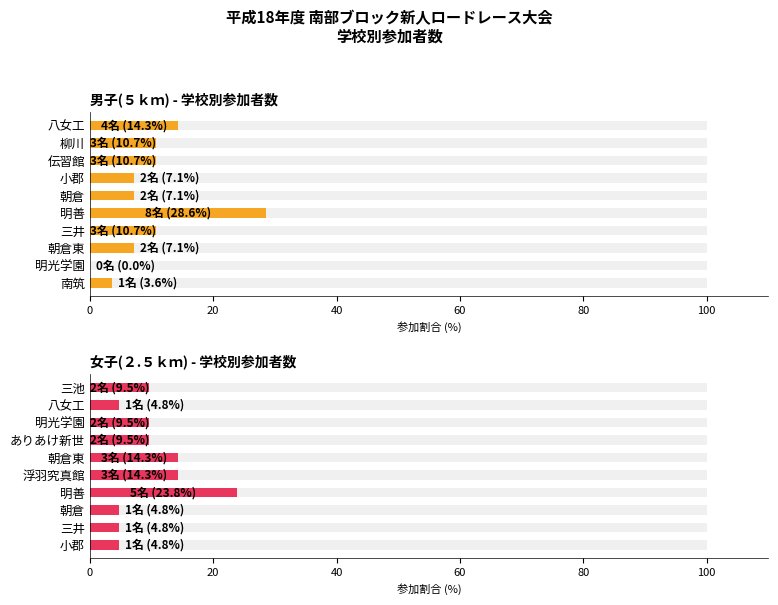

What position from the left is 60?

4